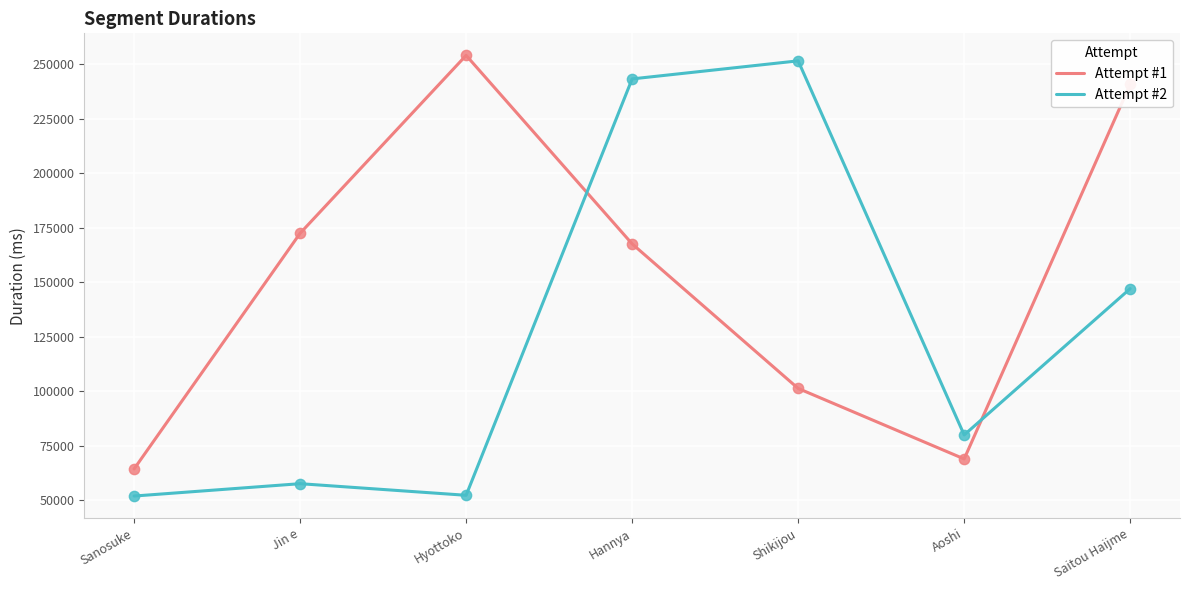

Is the value of Attempt #1 at Hannya greater than the value of Attempt #2 at Shikijou?

No